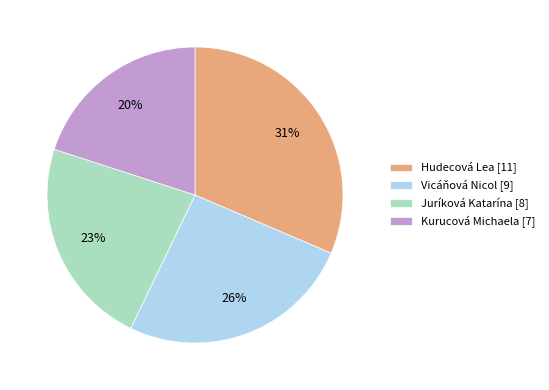

To the nearest percent, what portion does Kurucová Michaela represent?

20%